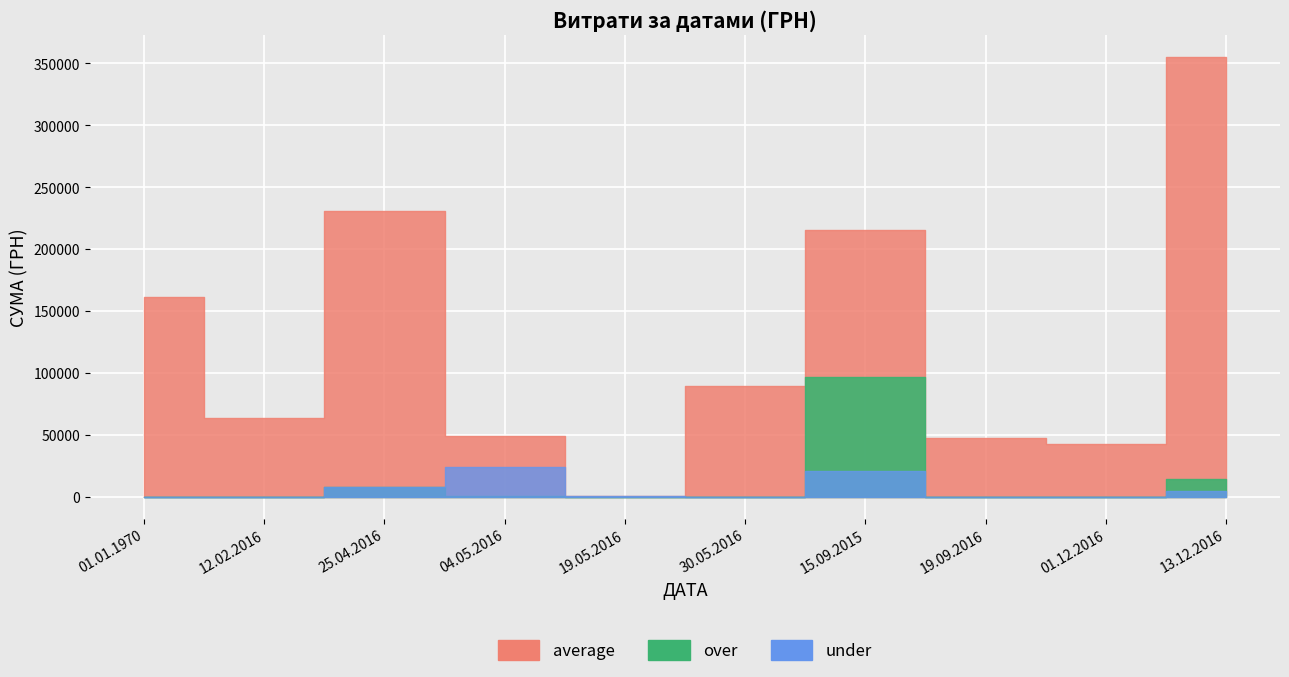

What position from the right is 15.09.2015?

4